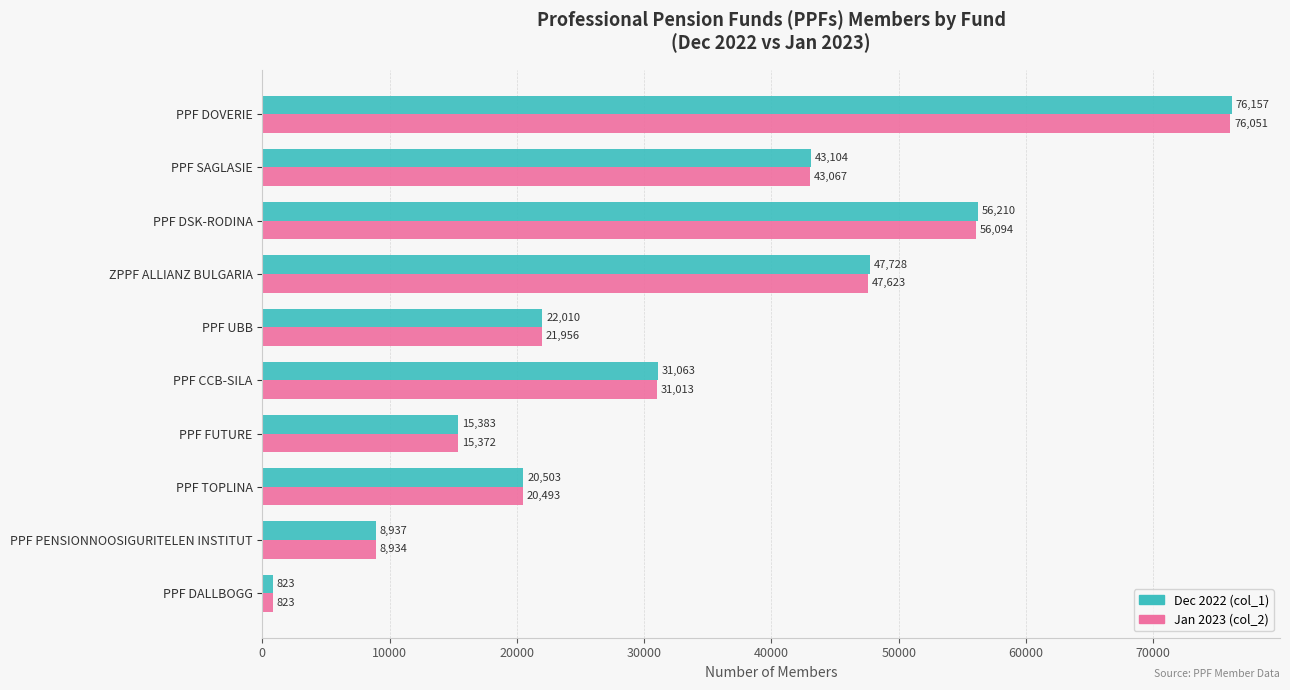

What is the difference between the second highest and second lowest values in the Jan 2023 (col_2) series?

47160